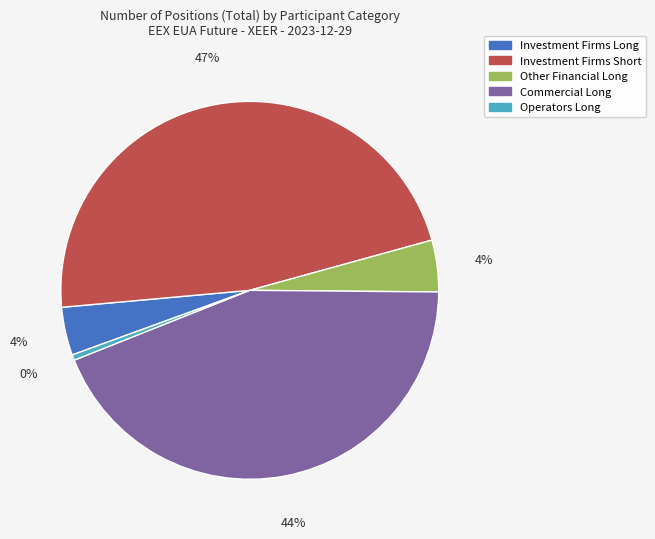

Does Operators Long account for over 50% of the chart?

No